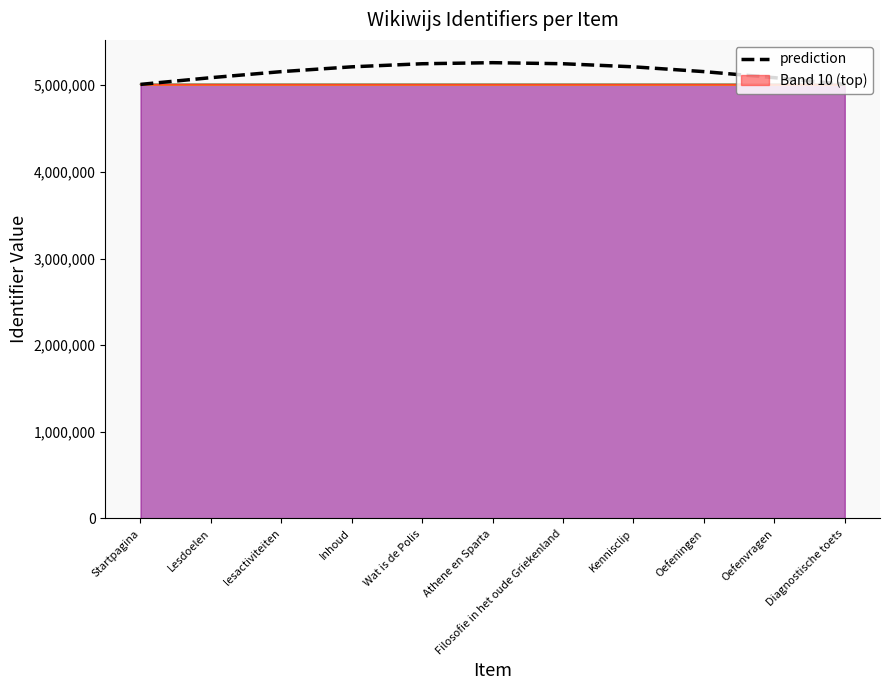

What is the ratio of the value at Oefenvragen to the value at Wat is de Polis?

1.0